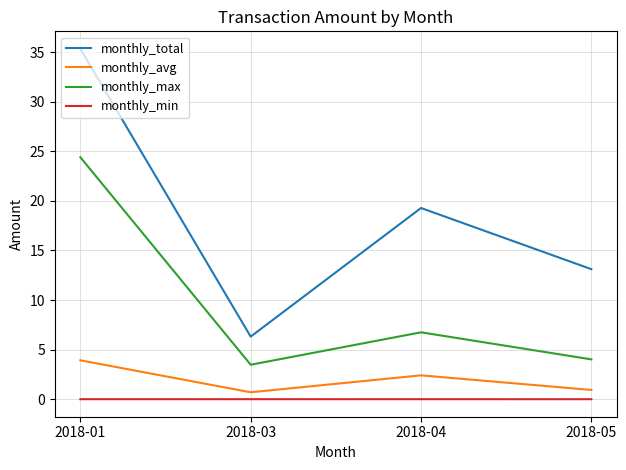

How many lines are shown in the chart?

4